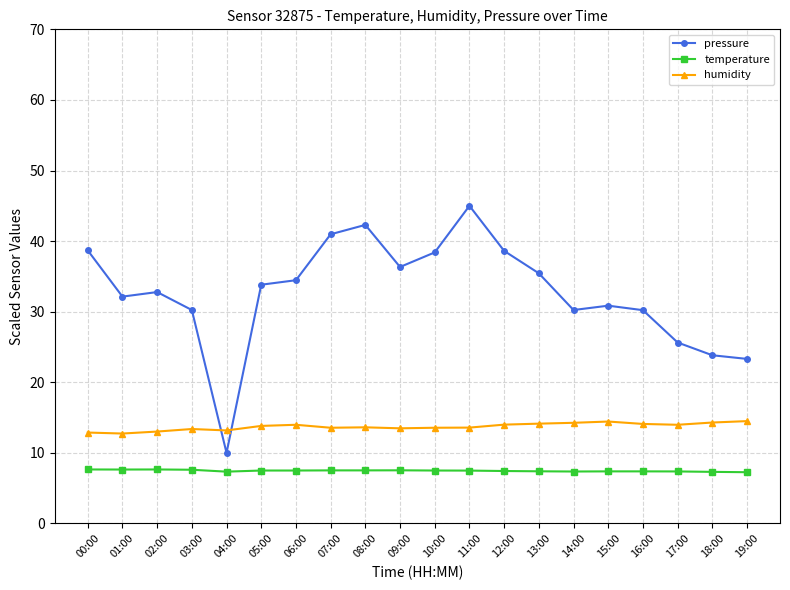

True or false: pressure has more than 2 interior local peaks.

True